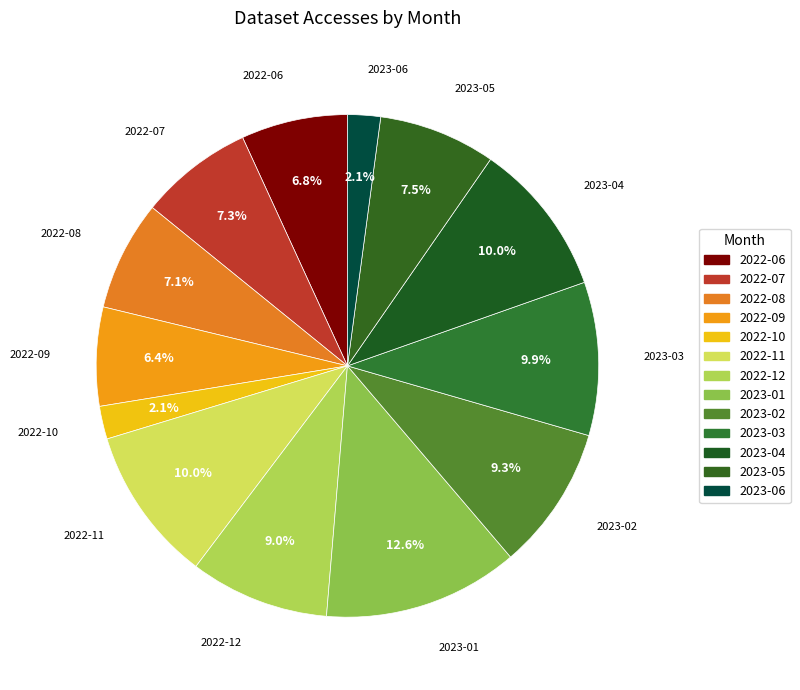

Count the number of slices in the pie.

13